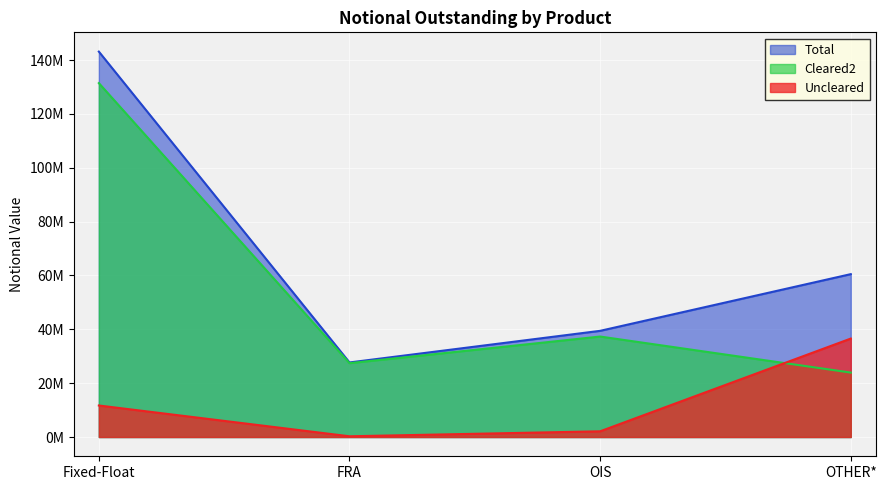

Which series has the largest total across all categories?

Total